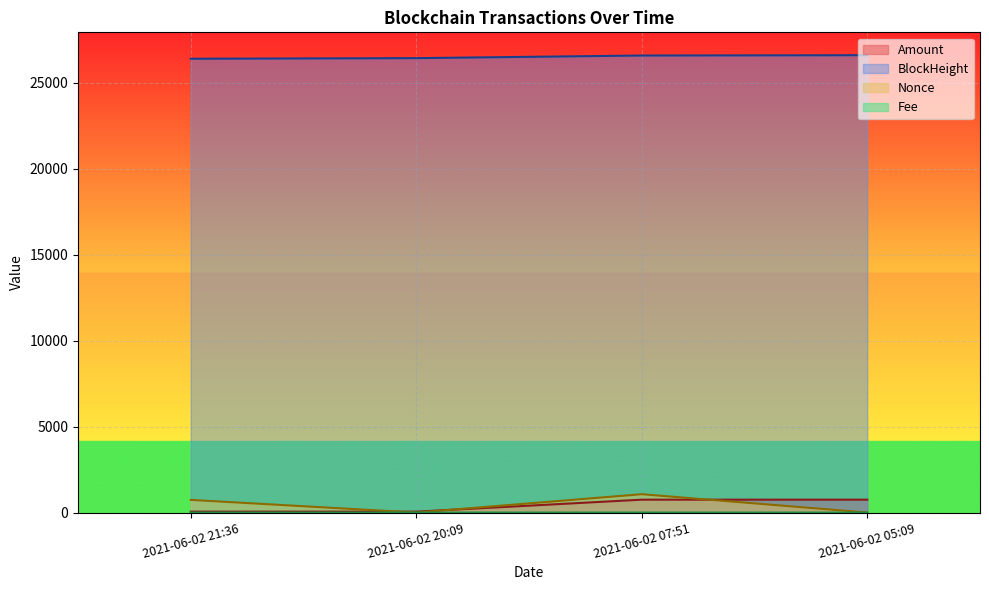

At which category is the sum across all series the highest?

2021-06-02 07:51